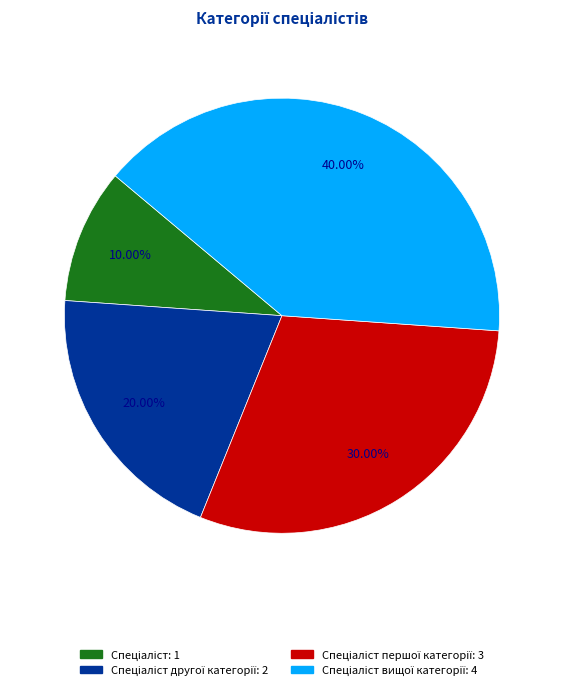

To the nearest percent, what is the average slice percentage?

25%